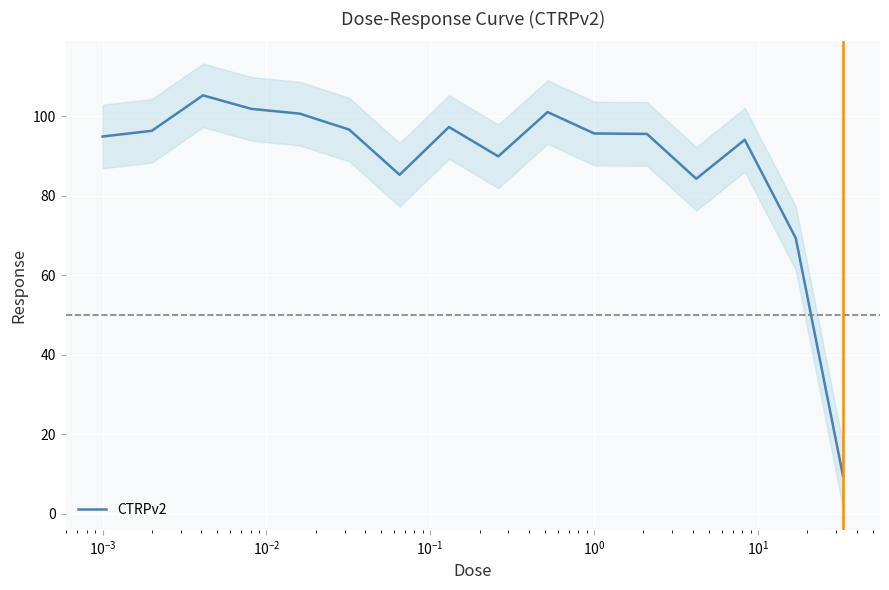

What is the minimum value for CTRPv2?

9.5